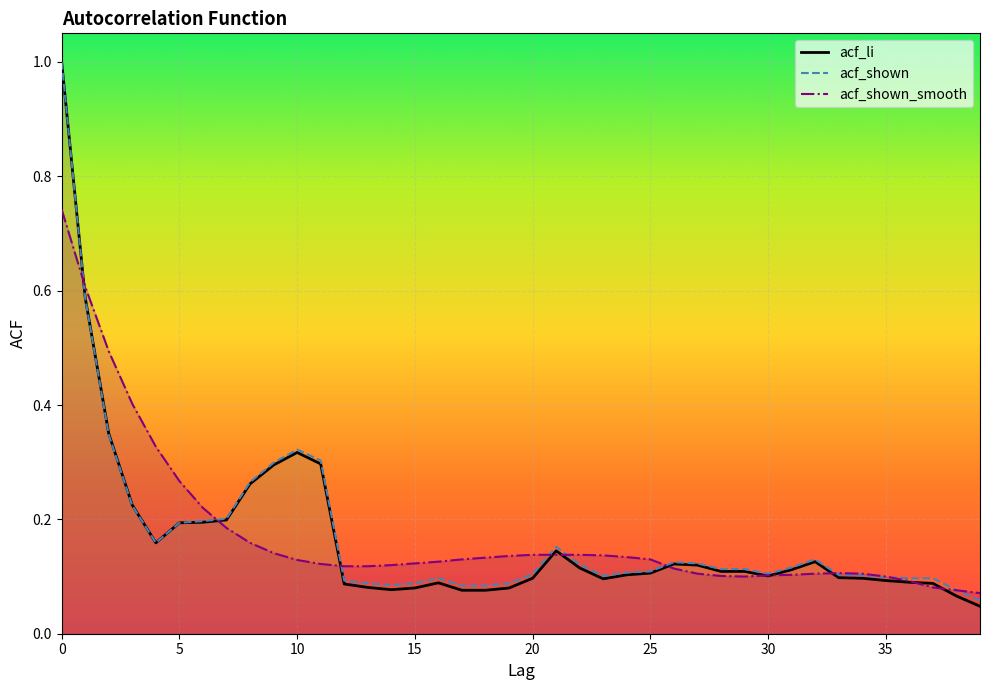

What is the highest value of the acf_li series?

1.0